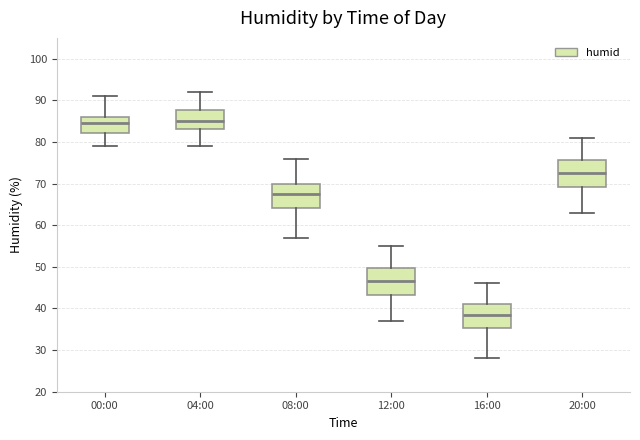

Where is the lower edge of the box for 16:00 on the y-axis? The values are not printed on the chart, so give them approximately, as read against the axis.

35